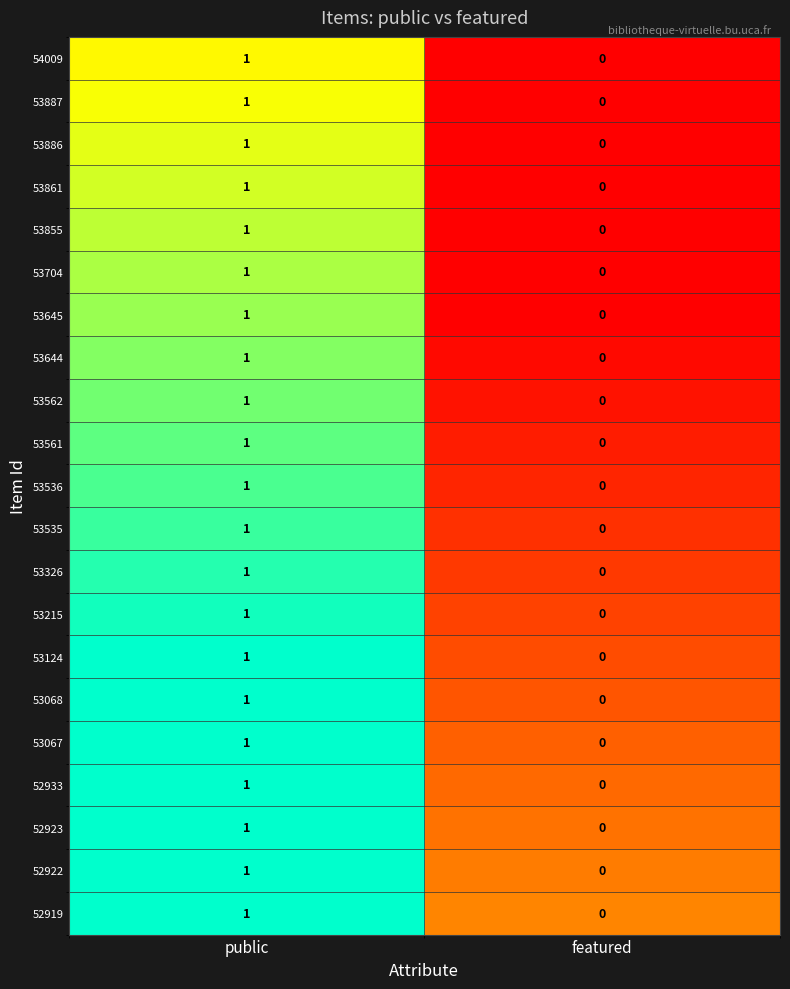

List the labels in order of 53535 value, smallest first.

featured, public